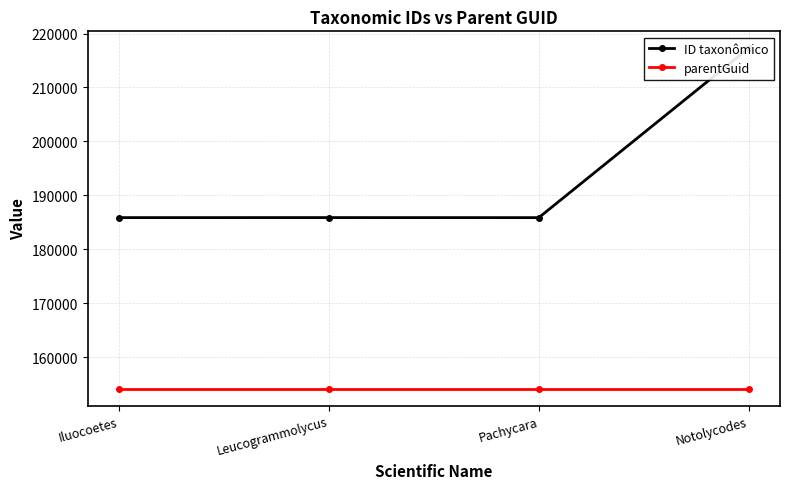

What is the label of the 3rd point from the left?

Pachycara